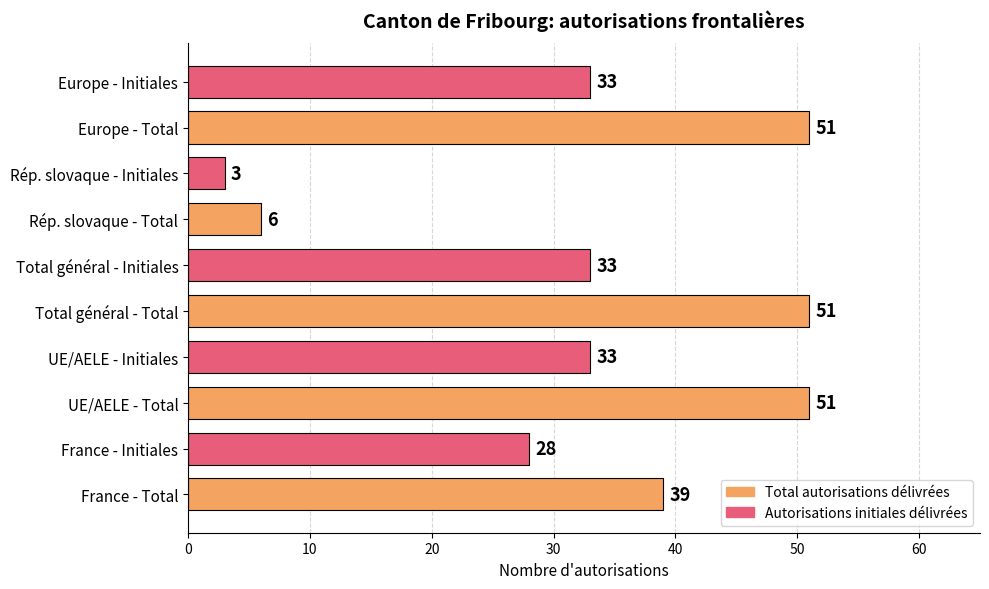

Reading bottom to top, what are all the values shown in this chart?

39	28	51	33	51	33	6	3	51	33